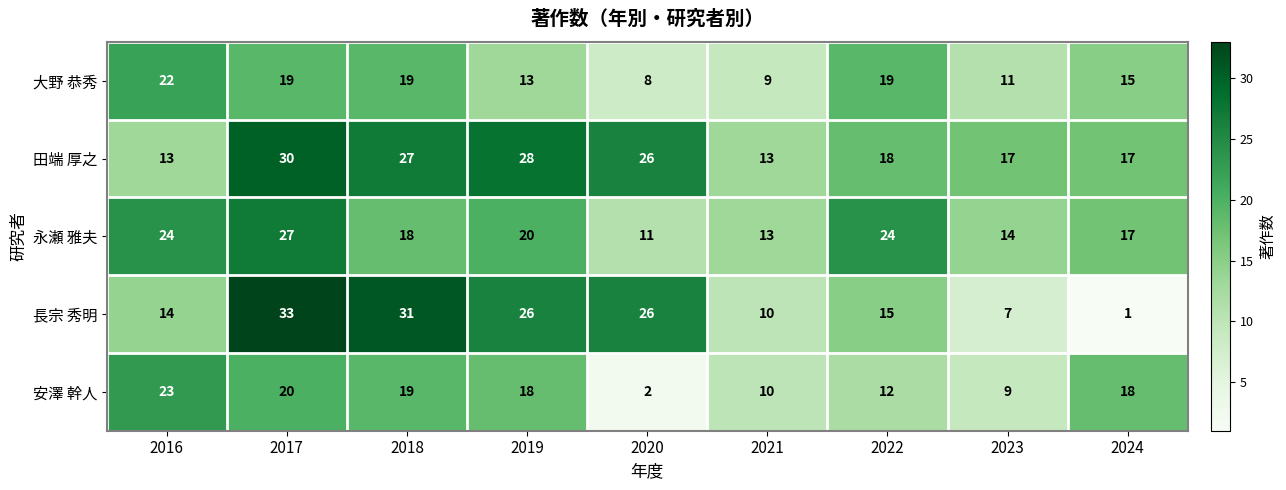

What is the maximum value shown in the chart?

33